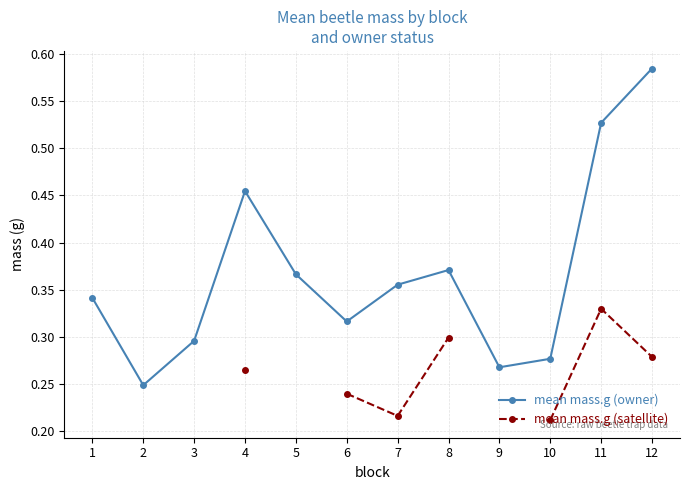

True or false: mean mass.g (satellite) has a value of 0.4 at 12.

False